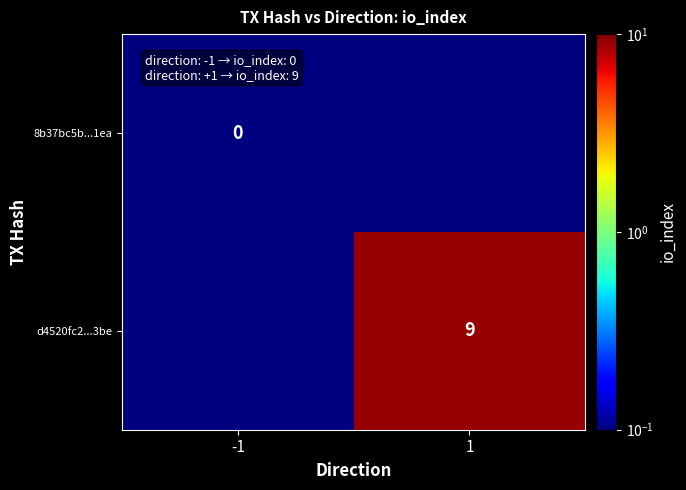

Between 1 and -1, which is larger?

1